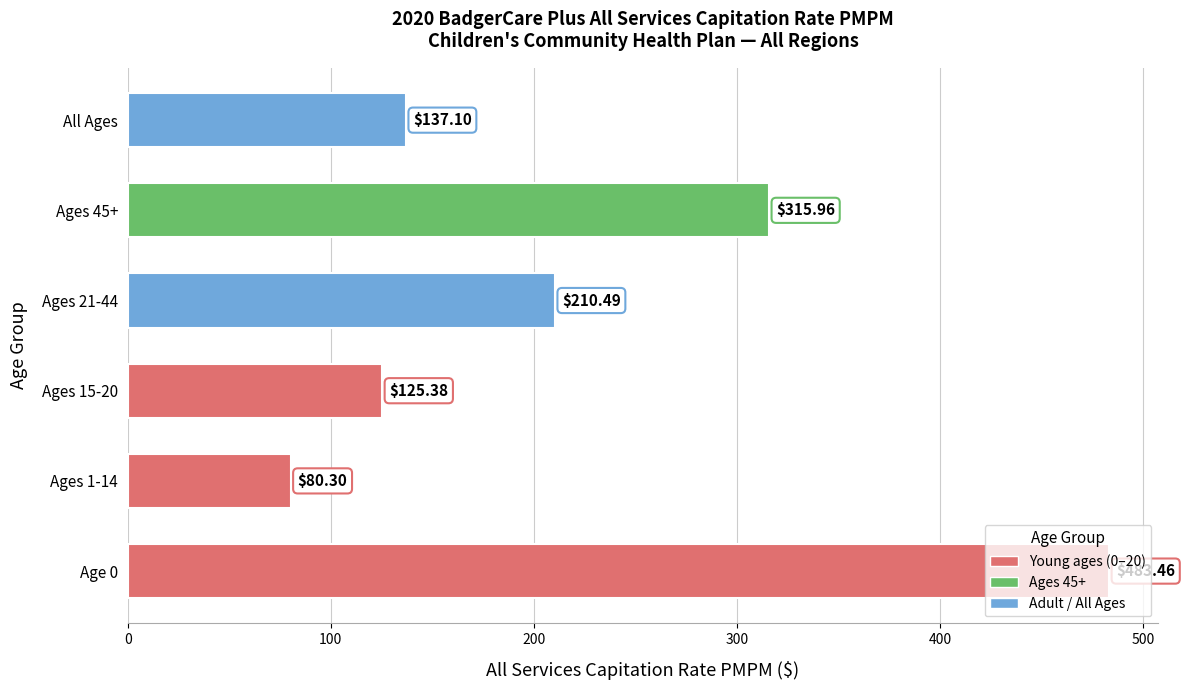

Rank the categories by value from lowest to highest.

Ages 1-14, Ages 15-20, All Ages, Ages 21-44, Ages 45+, Age 0